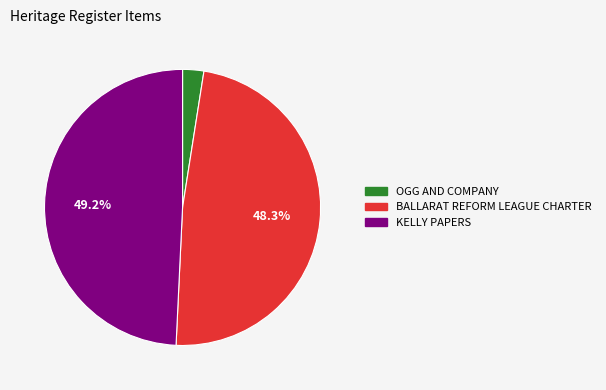

Which has a higher value, BALLARAT REFORM LEAGUE CHARTER or KELLY PAPERS?

KELLY PAPERS